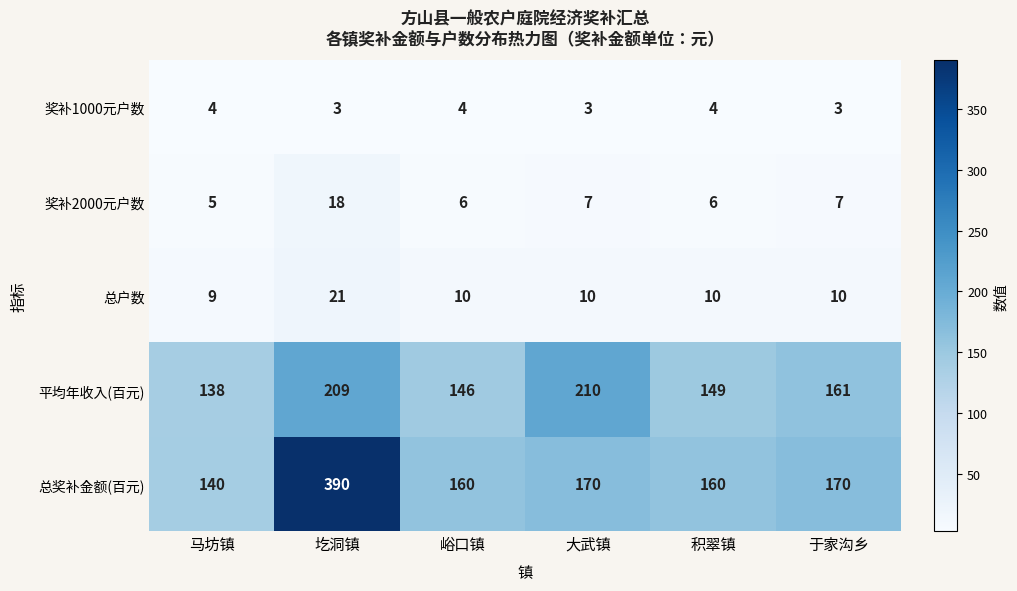

What is the average value of the 总户数 series?

12